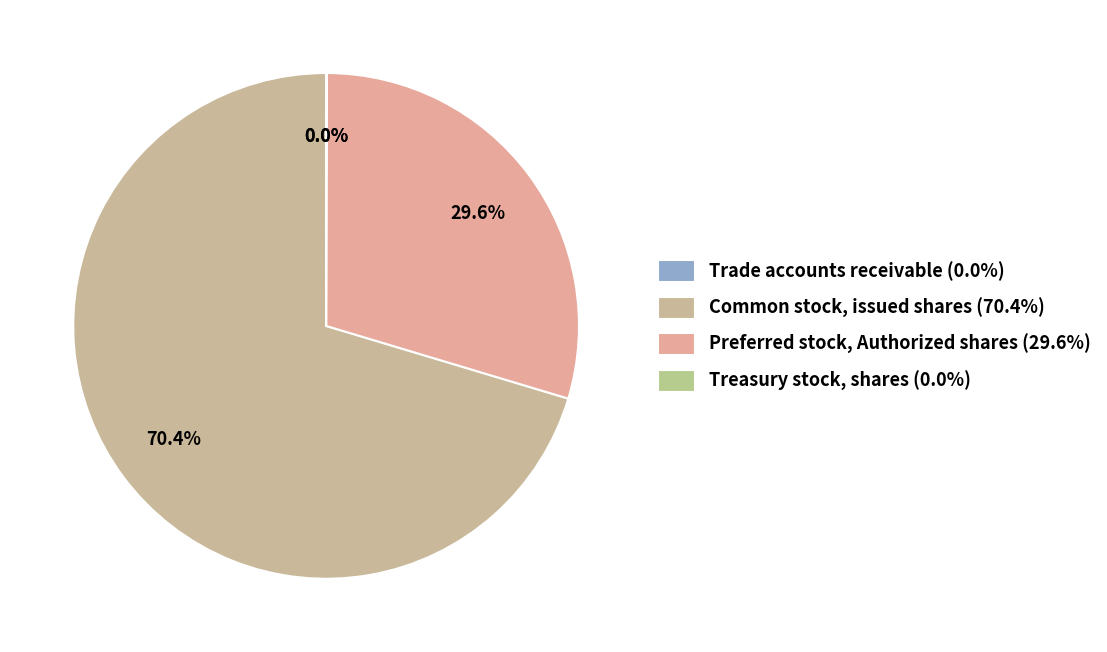

Rank the categories by value from highest to lowest.

Common stock, issued shares, Preferred stock, Authorized shares, Treasury stock, shares, Trade accounts receivable, allowances